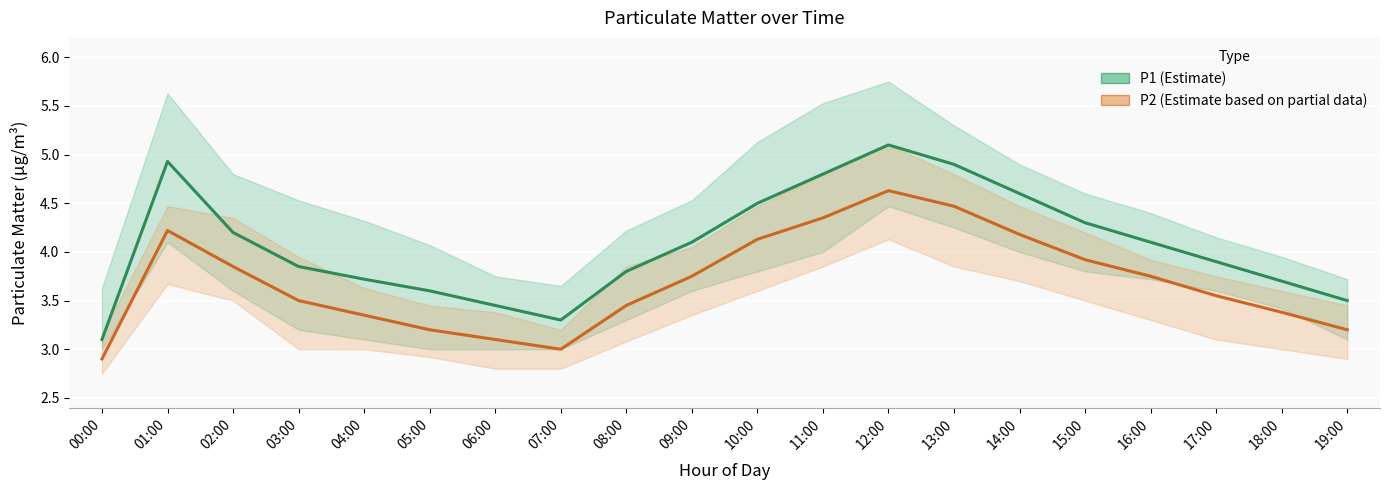

Which series changed the most between 10:00 and 11:00?

P1 (Estimate)